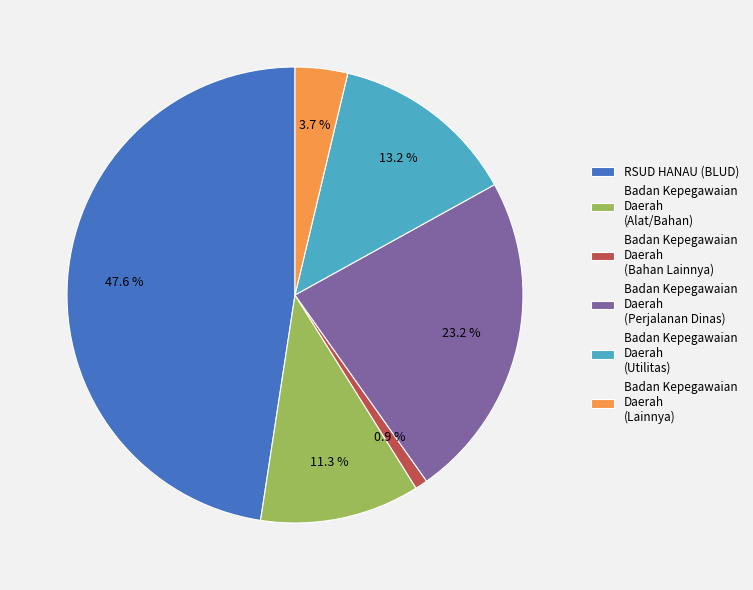

To the nearest percent, what is the combined percentage of Badan Kepegawaian Daerah (Alat/Bahan) and RSUD HANAU (BLUD)?

59%